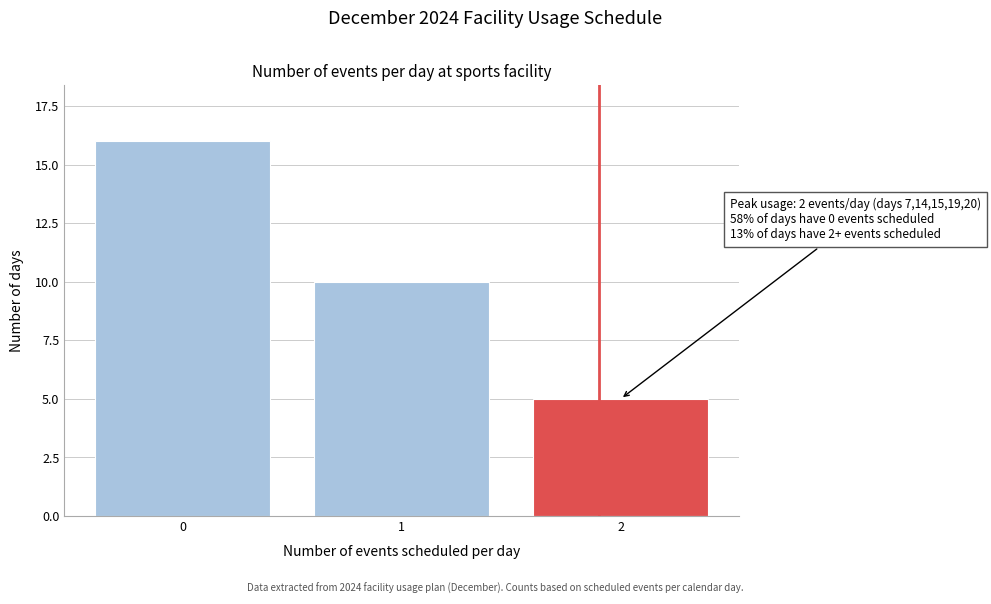

Reading left to right, list all the values displayed in this chart.

0=16	1=10	2=5